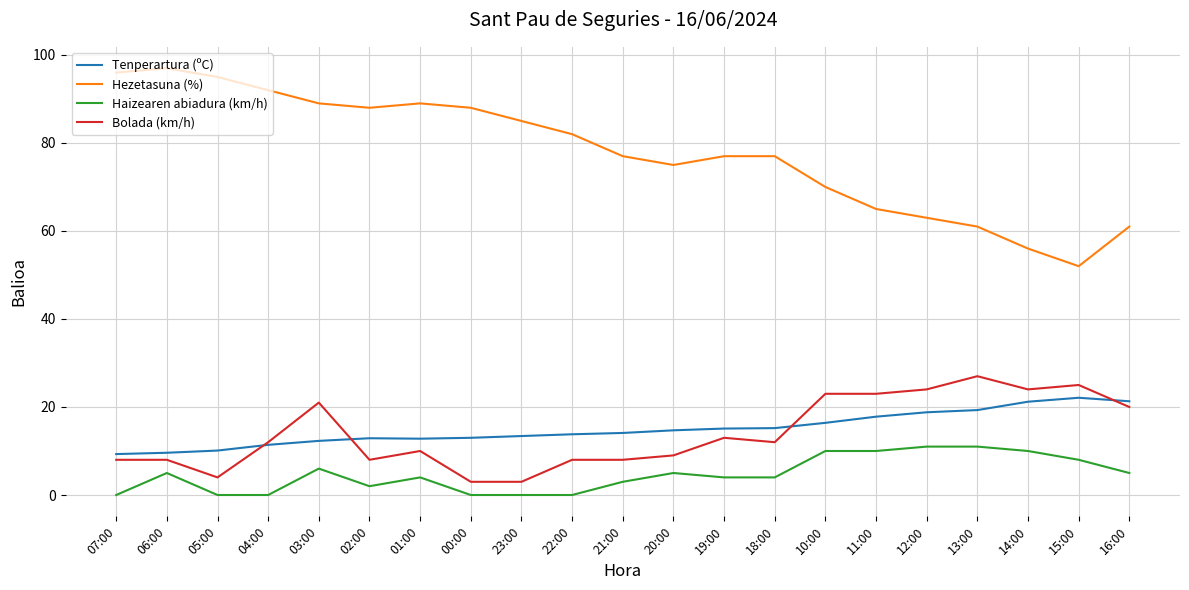

True or false: Haizearen abiadura (km/h) has a value of 0.0 at 22:00.

True